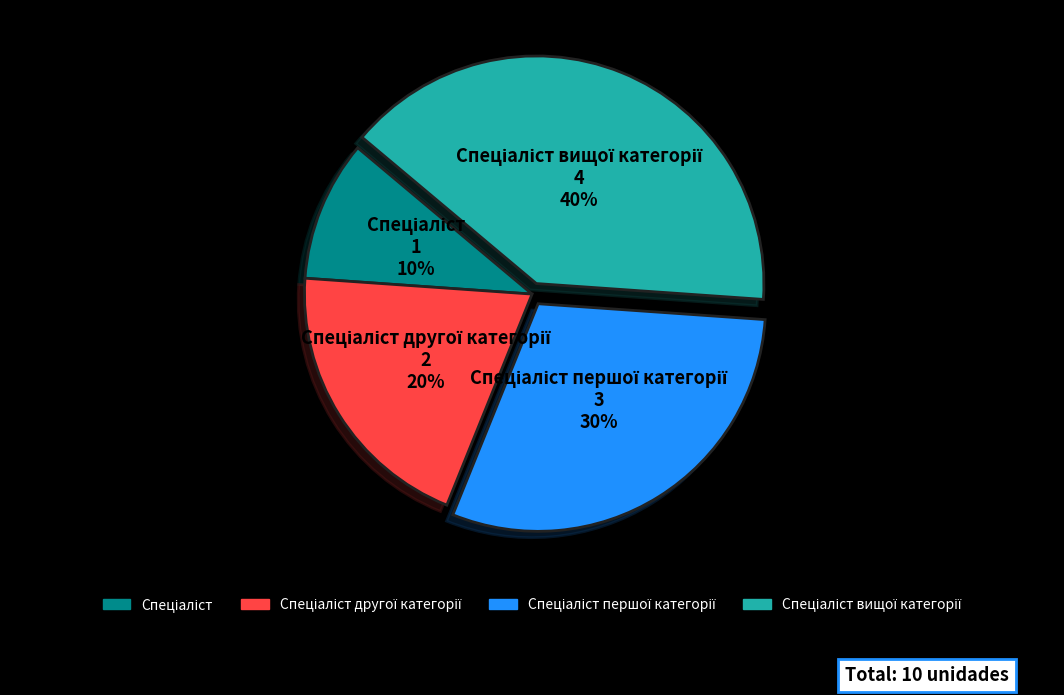

Does any single category account for the majority?

No